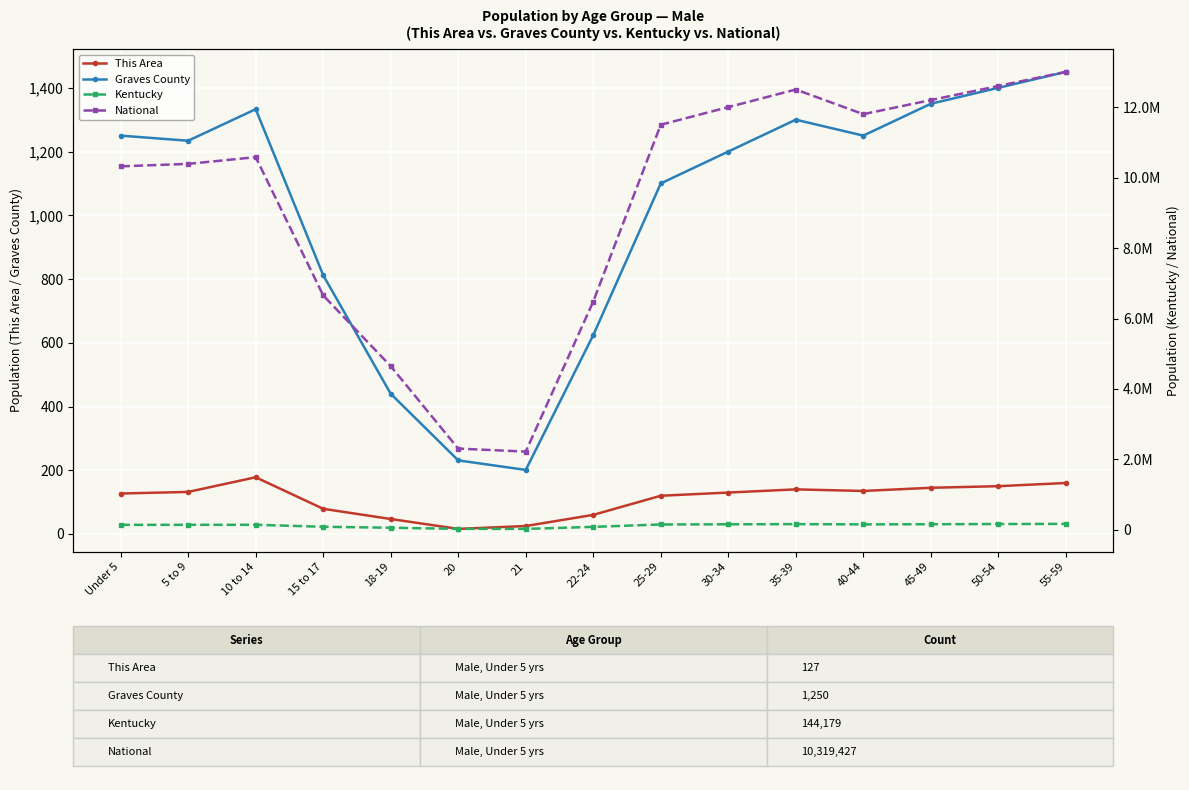

At which label is National closest to 7611599?

15 to 17